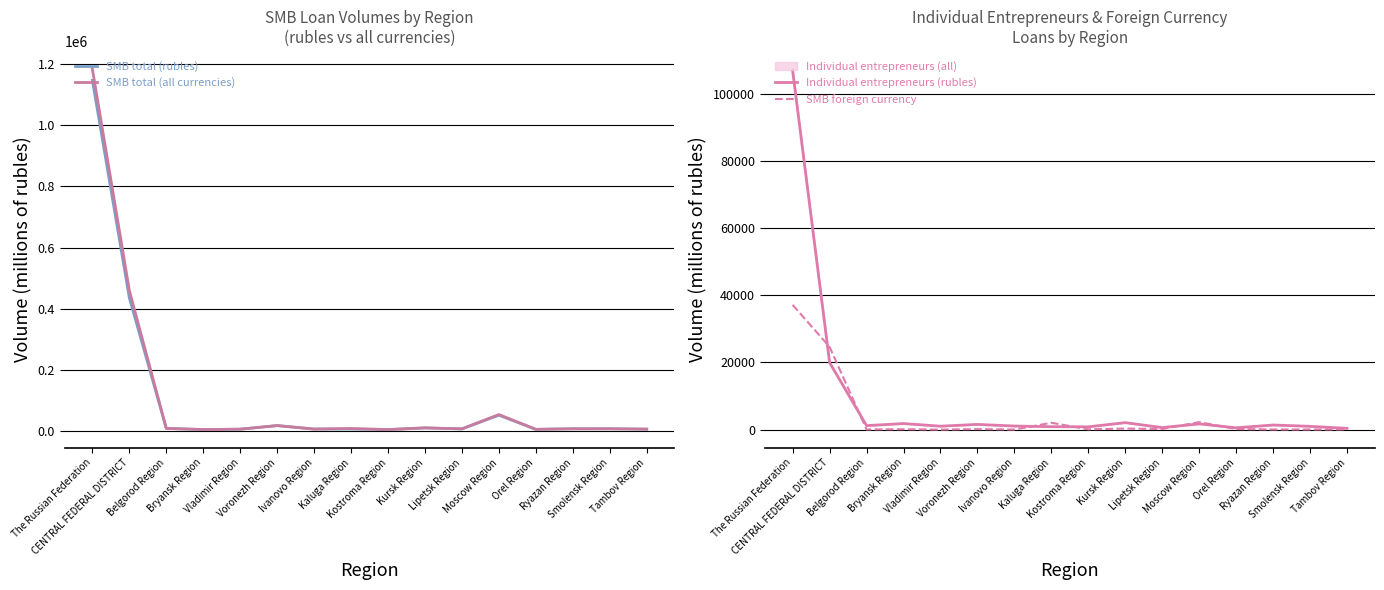

How many interior local valleys does the SMB foreign currency series have?

6